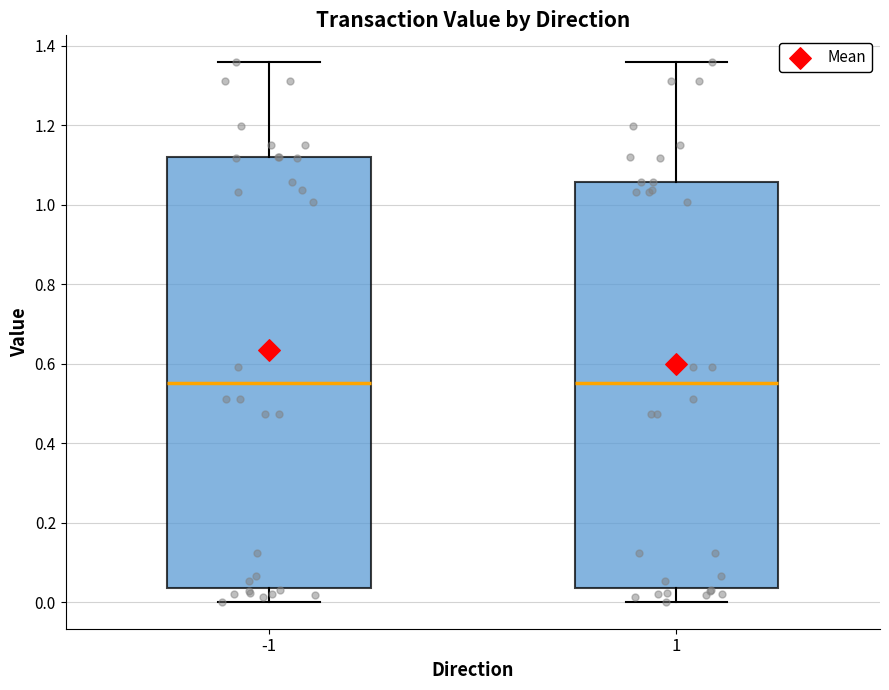

Reading left to right, read every box against the y-axis: the position of its median line, the range the box covers, and the ends of its whiskers. The values are not printed on the chart, so give them approximately, as read against the axis.

-1: median 0.56, box 0.04 to 1.12, whiskers 0.00 to 1.36
1: median 0.56, box 0.04 to 1.06, whiskers 0.00 to 1.36